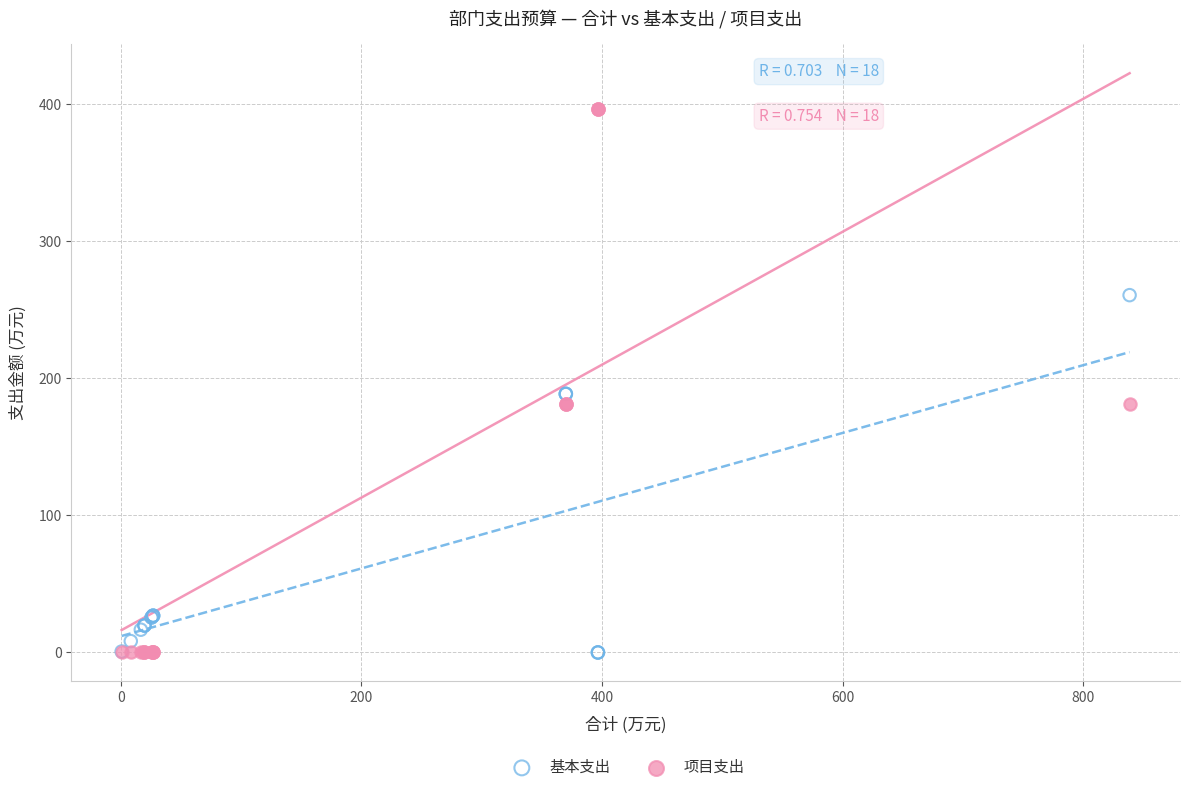

Which series has the largest Y range (max minus min)?

项目支出